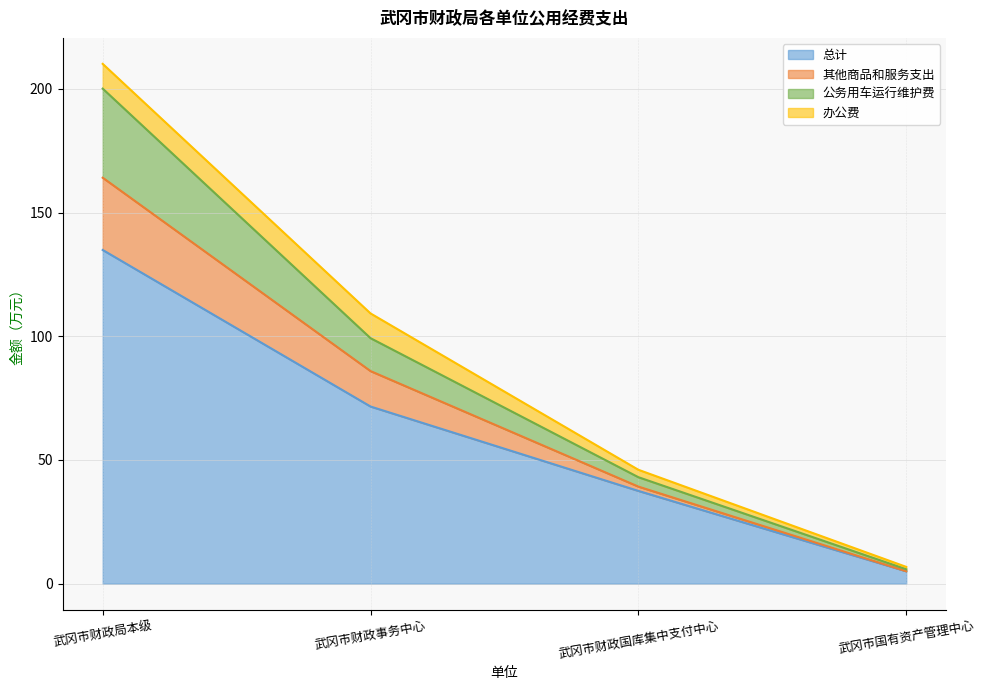

True or false: 总计 has more than 2 interior local peaks.

False